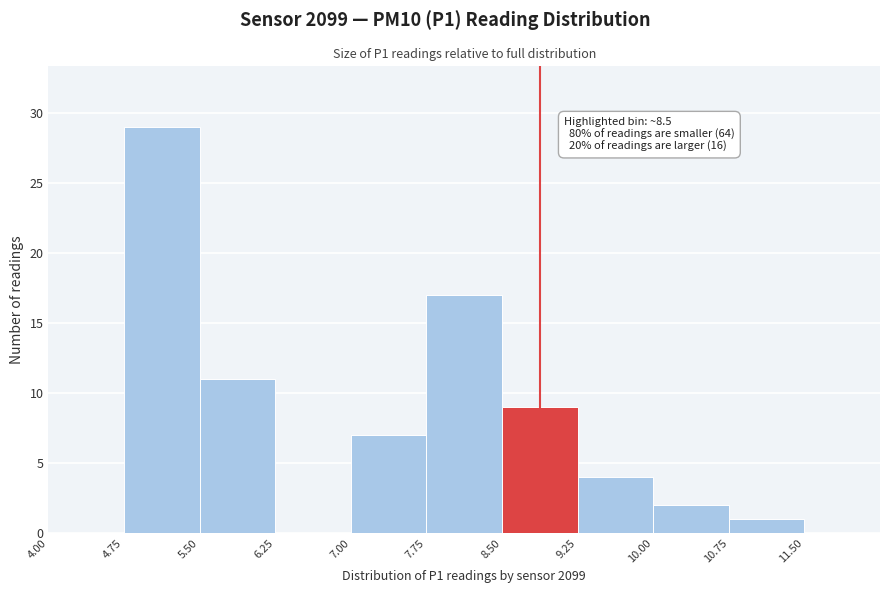

Over which range of the x-axis is the bar tallest?

4.75 to 5.50